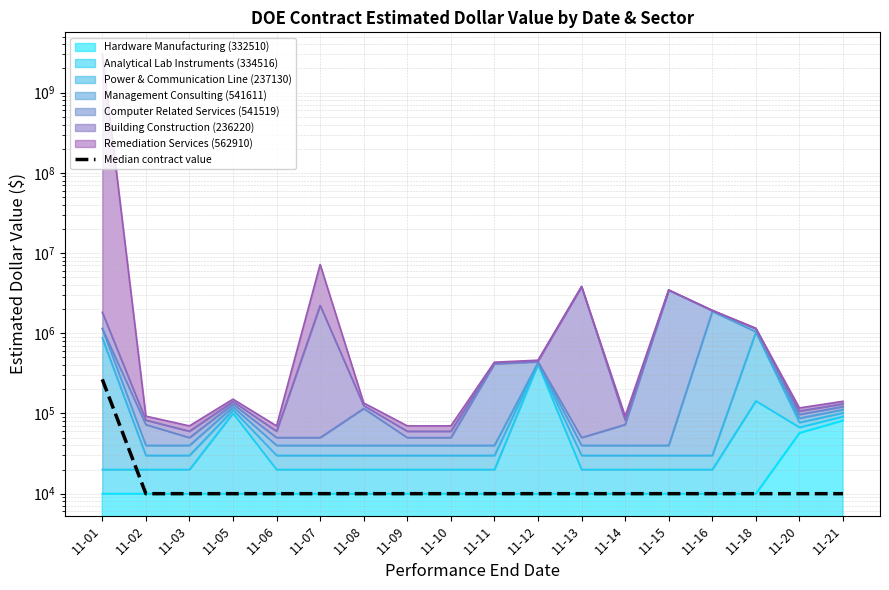

Approximately how many times larger is the value at 11-06 compared to 11-09?

1.0